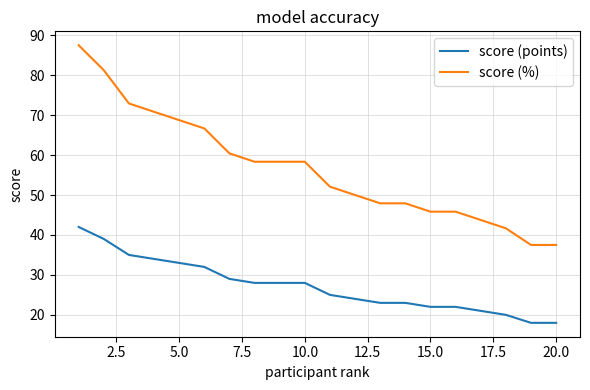

Which series has the widest spread of values?

score (%)